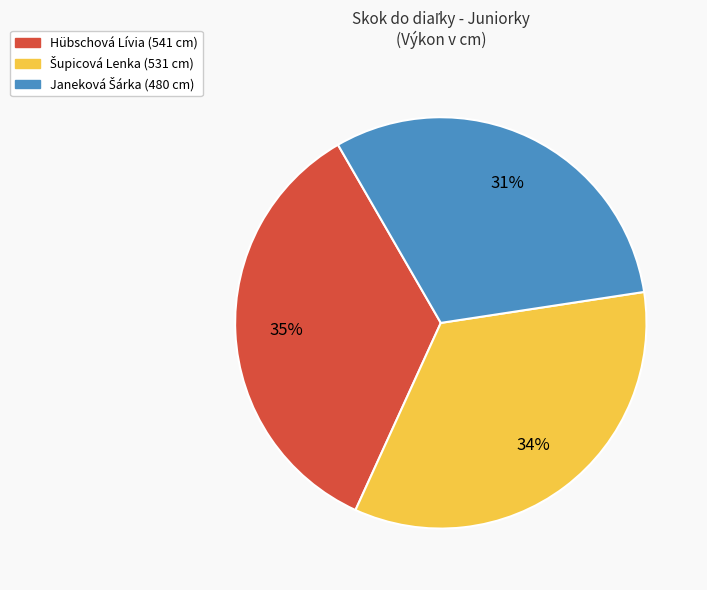

Is there any slice that represents more than half of the pie?

No